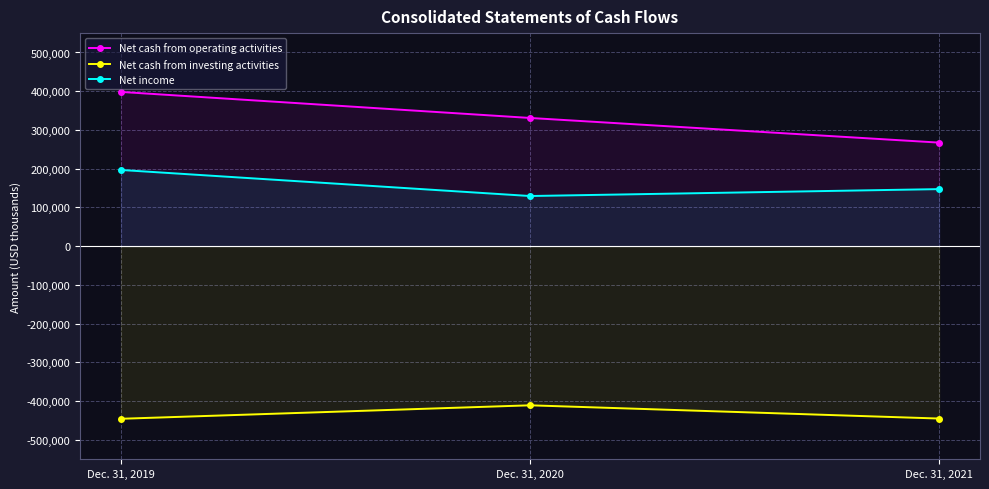

At Dec. 31, 2019, list the series in order from smallest to largest.

Net cash from investing activities, Net income, Net cash from operating activities